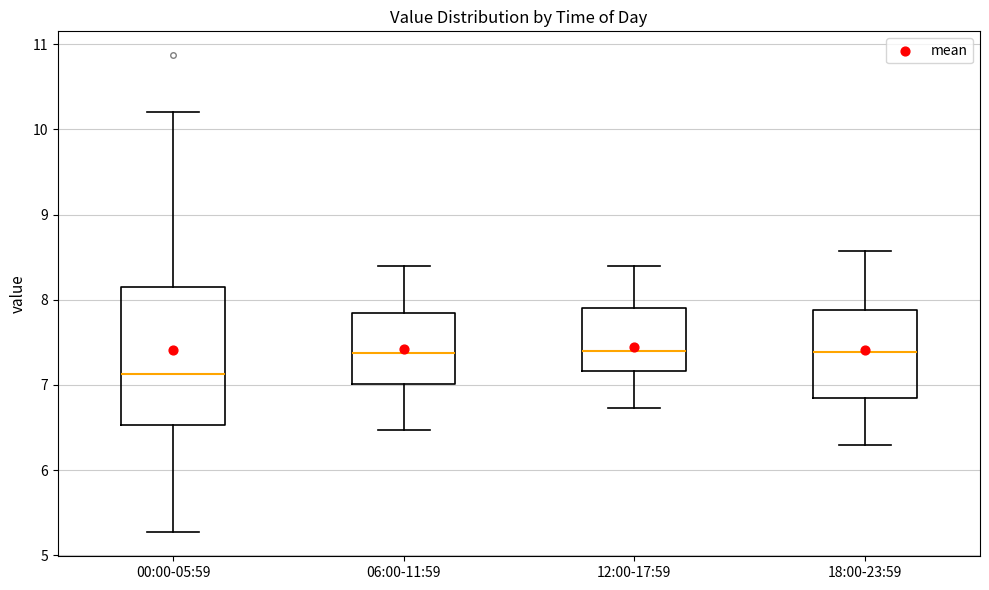

Comparing the boxes themselves (not the whiskers), which one is the tallest?

00:00-05:59